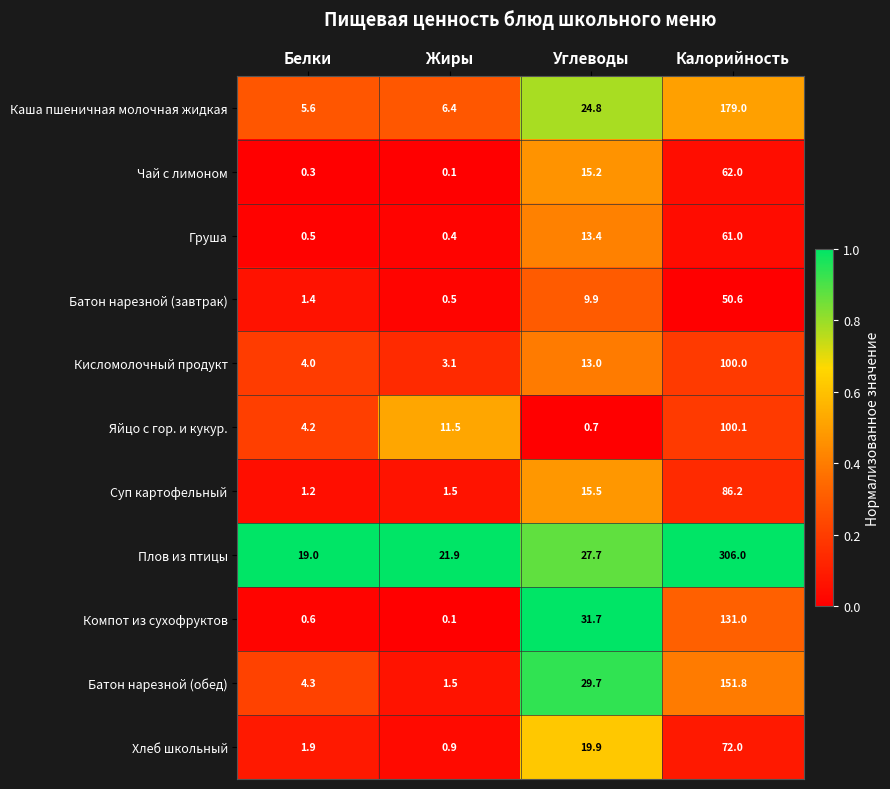

Which series has the widest spread of values?

Плов из птицы